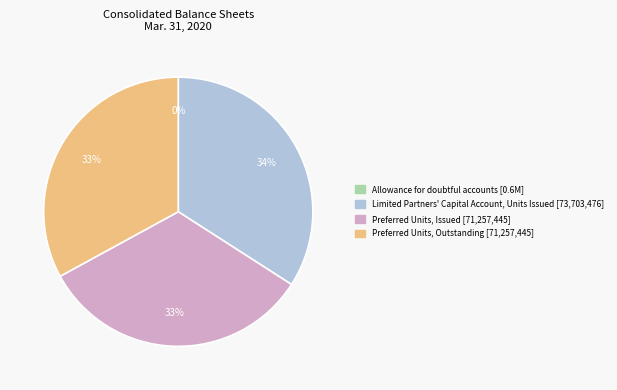

Combined, do Preferred Units, Outstanding and Preferred Units, Issued account for over 50%?

Yes